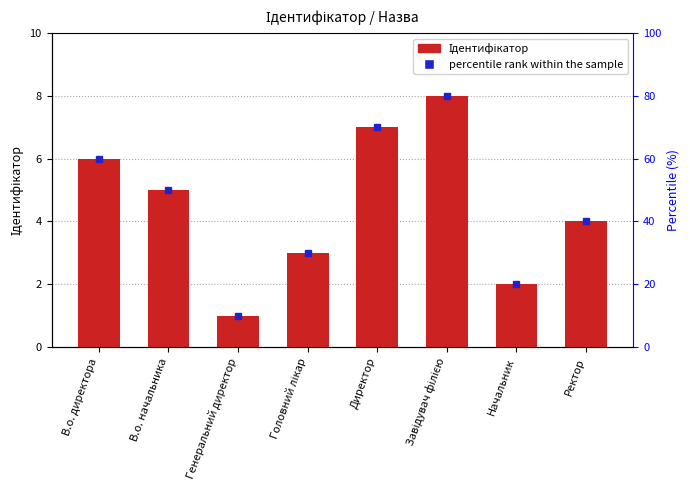

How many bars are there in total?

8